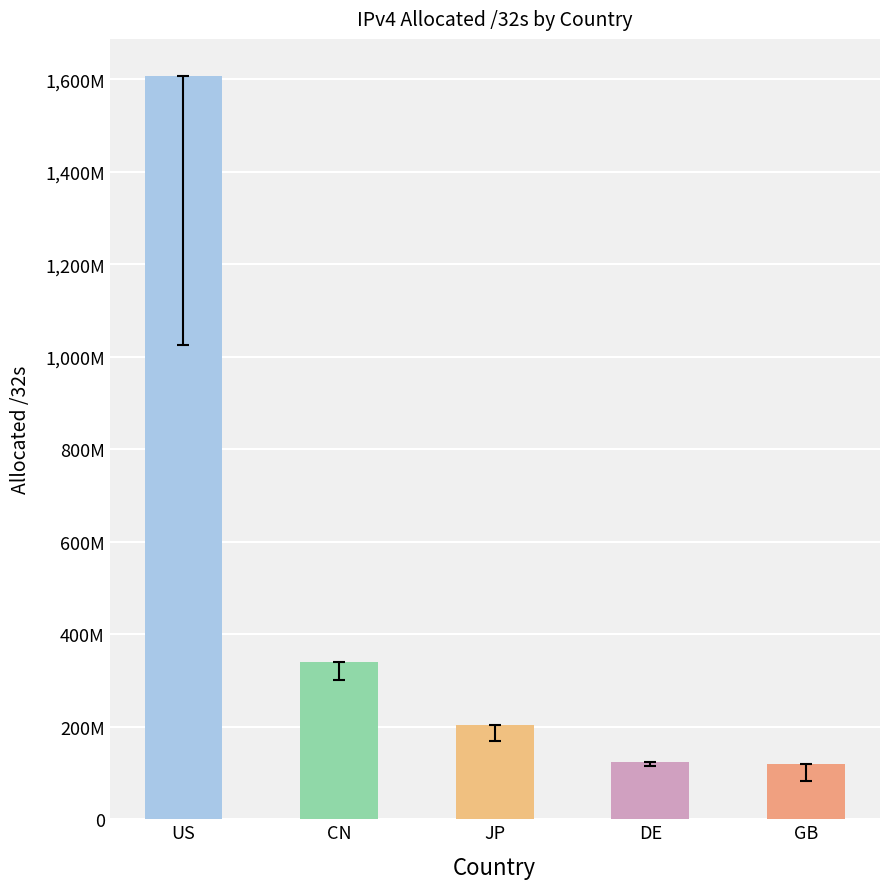

Reading left to right, what are all the values shown in this chart?

Advertised /32s: US=1025773472	CN=300905472	JP=169881344	DE=114513664	GB=82264832
Allocated /32s: US=1606692352	CN=340441088	JP=204196096	DE=123070336	GB=120206616
Unadvertised /32s: US=580918880	CN=39535616	JP=34314752	DE=8556672	GB=37941784